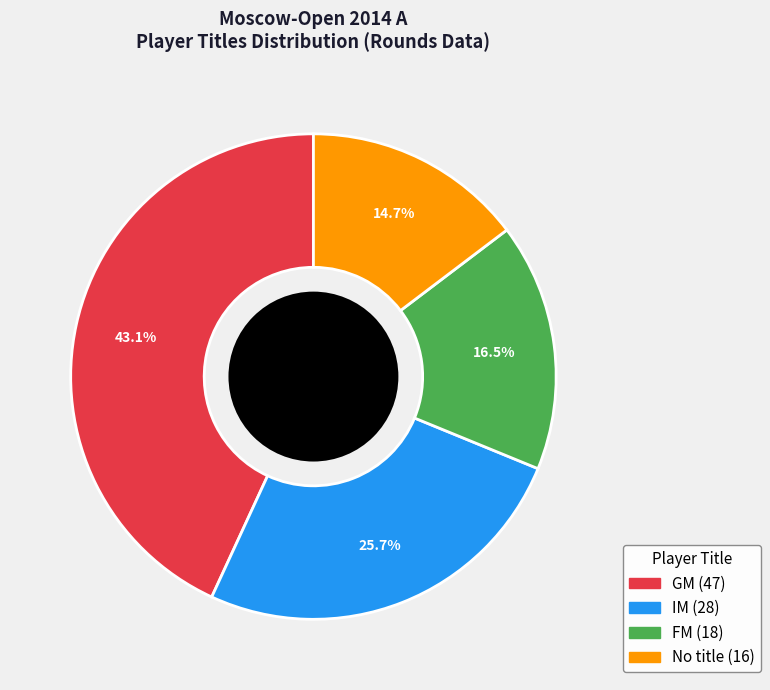

Is there any slice that represents more than half of the pie?

No